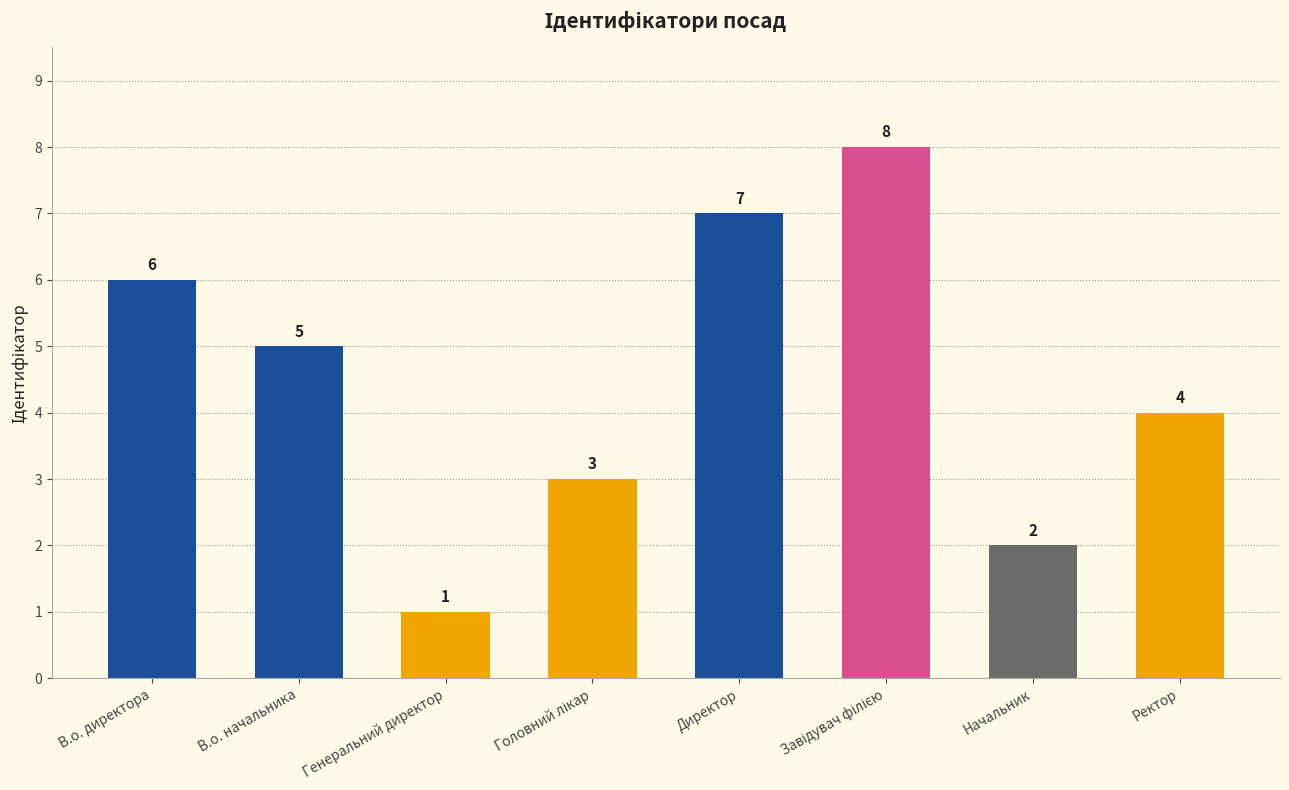

Where does the data first go above 5?

В.о. директора